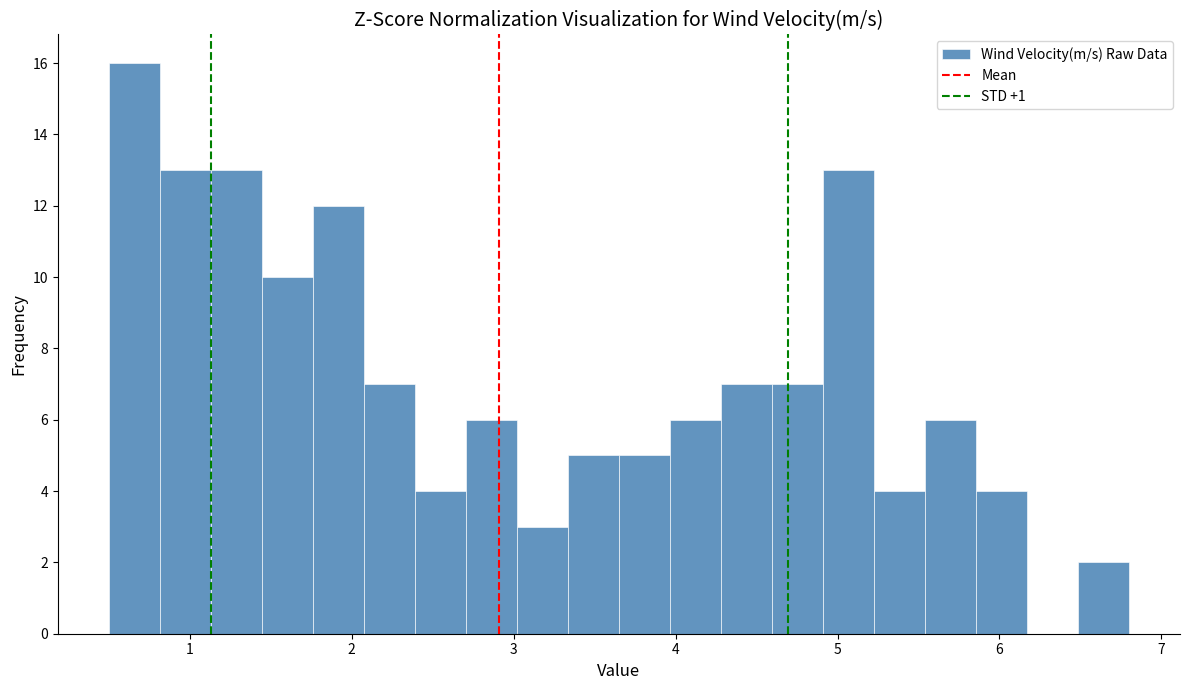

Read against the x-axis, roughly where is the centre of the tallest bar?

0.7